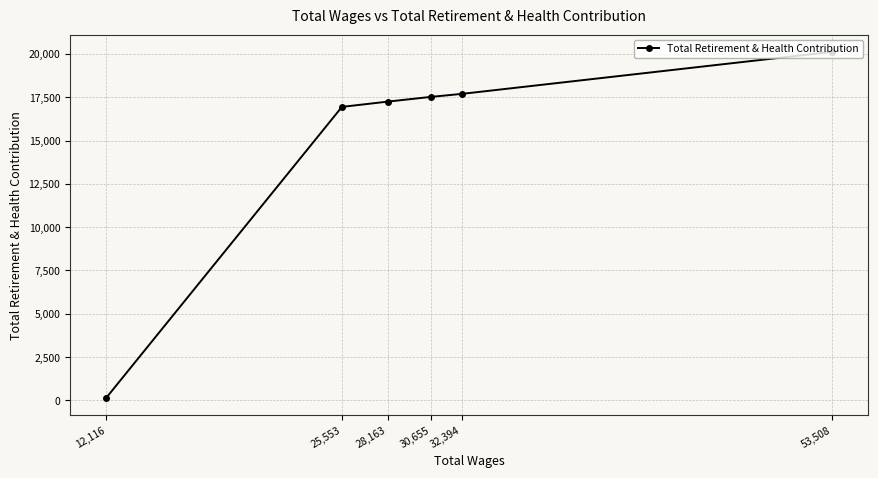

Count the number of categories in the chart.

6